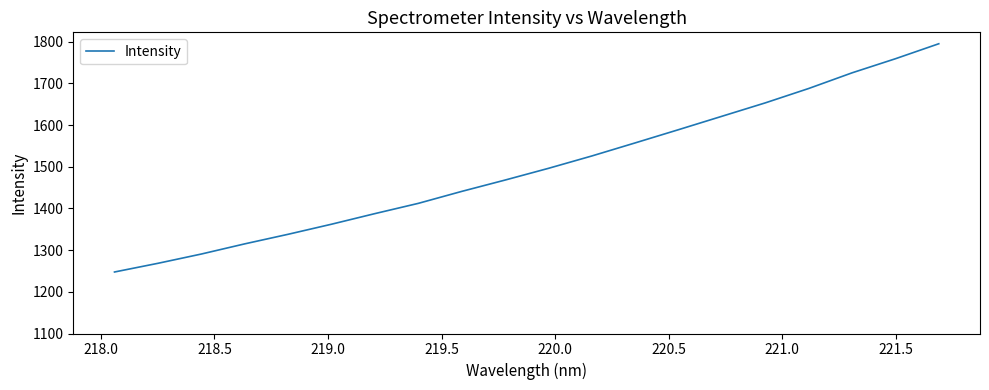

What is the maximum value shown in the chart?

1795.4